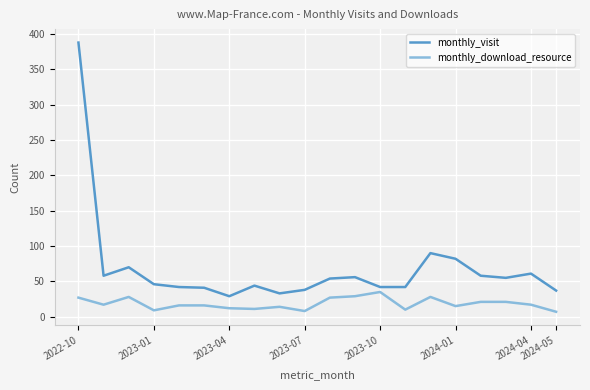

True or false: monthly_download_resource has more than 0 points higher than both neighbors.

True